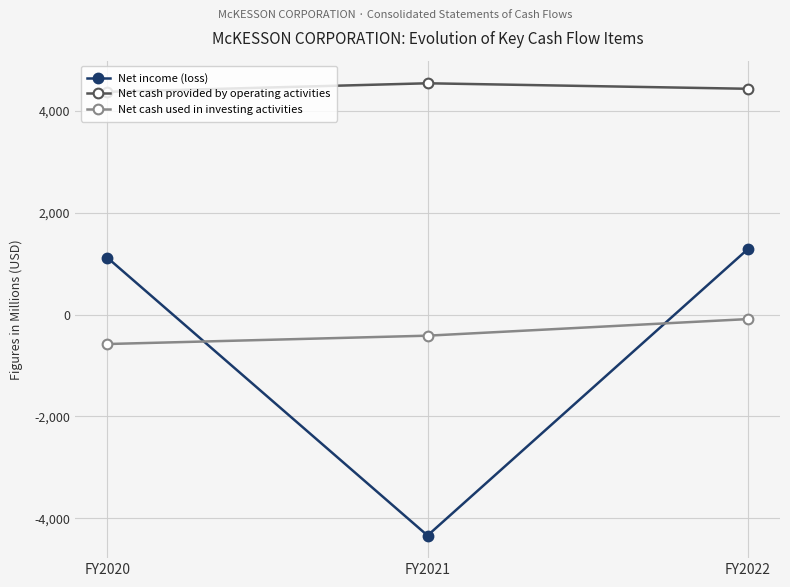

What is the average value of the Net cash used in investing activities series?

-361